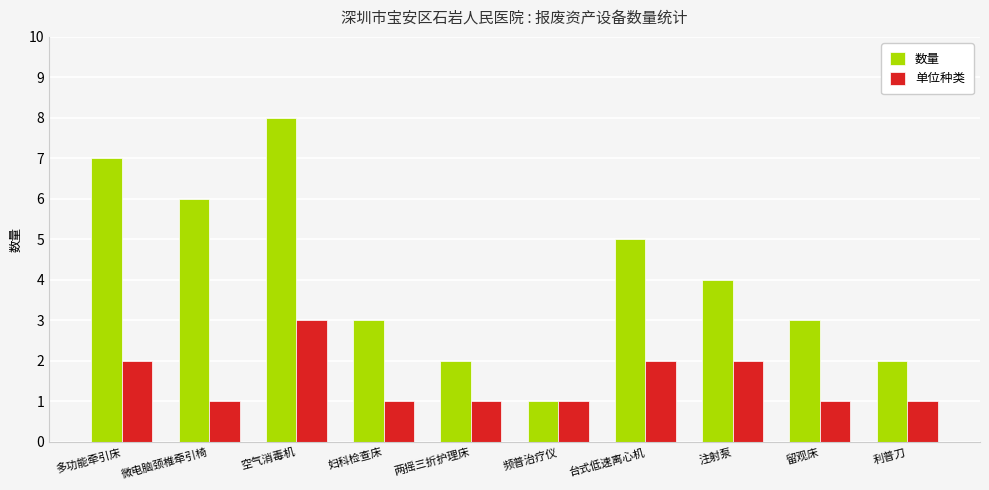

Is it true that 单位种类 equals 1 at 空气消毒机?

False